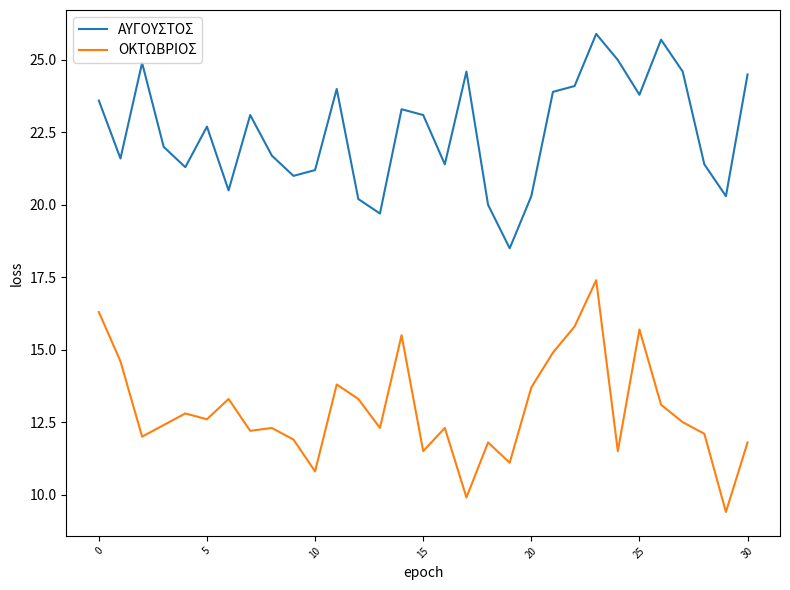

What is the difference between the maximum and minimum values in the ΑΥΓΟΥΣΤΟΣ series?

7.4